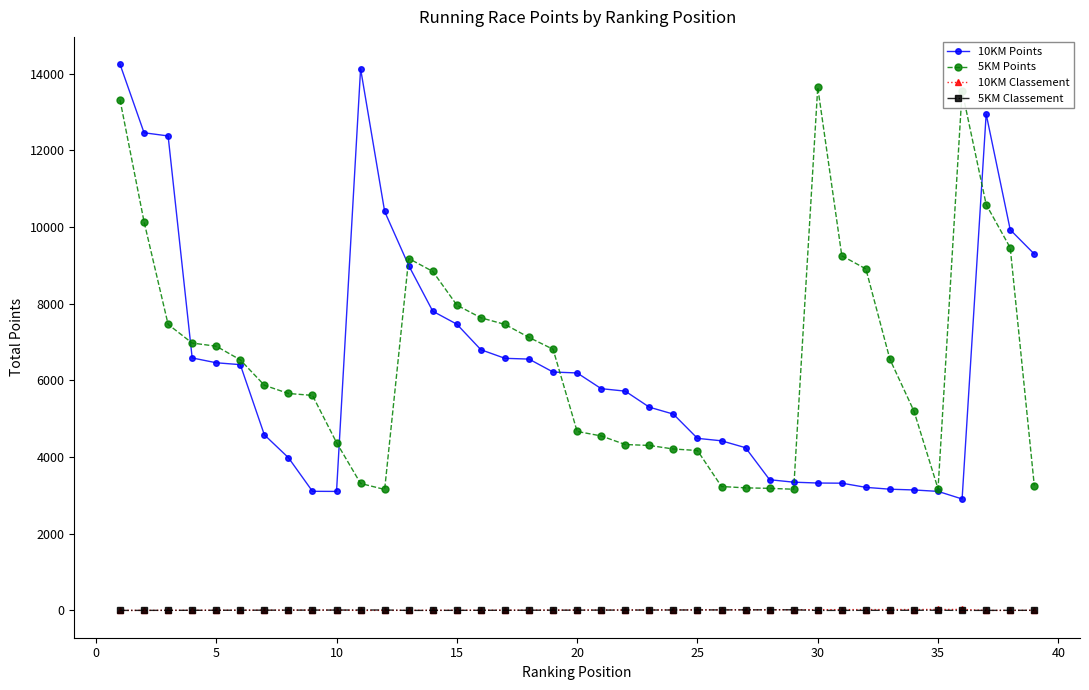

At how many categories does at least one series exceed 11888?

7